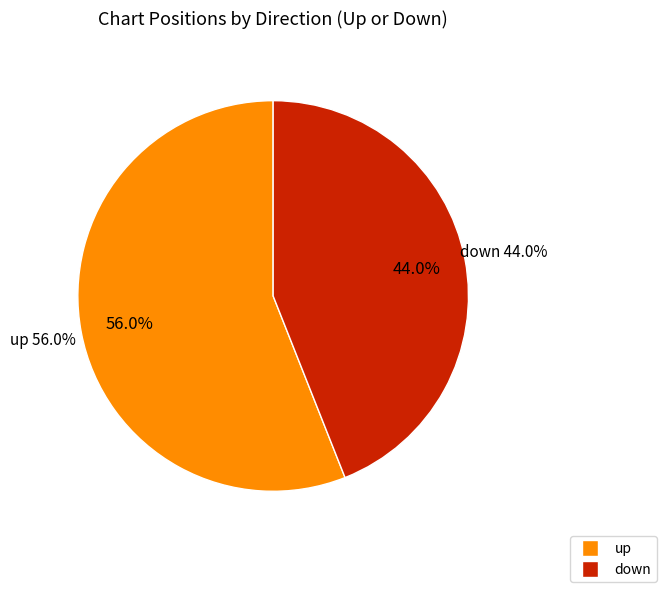

Rank the categories by value from highest to lowest.

up, down